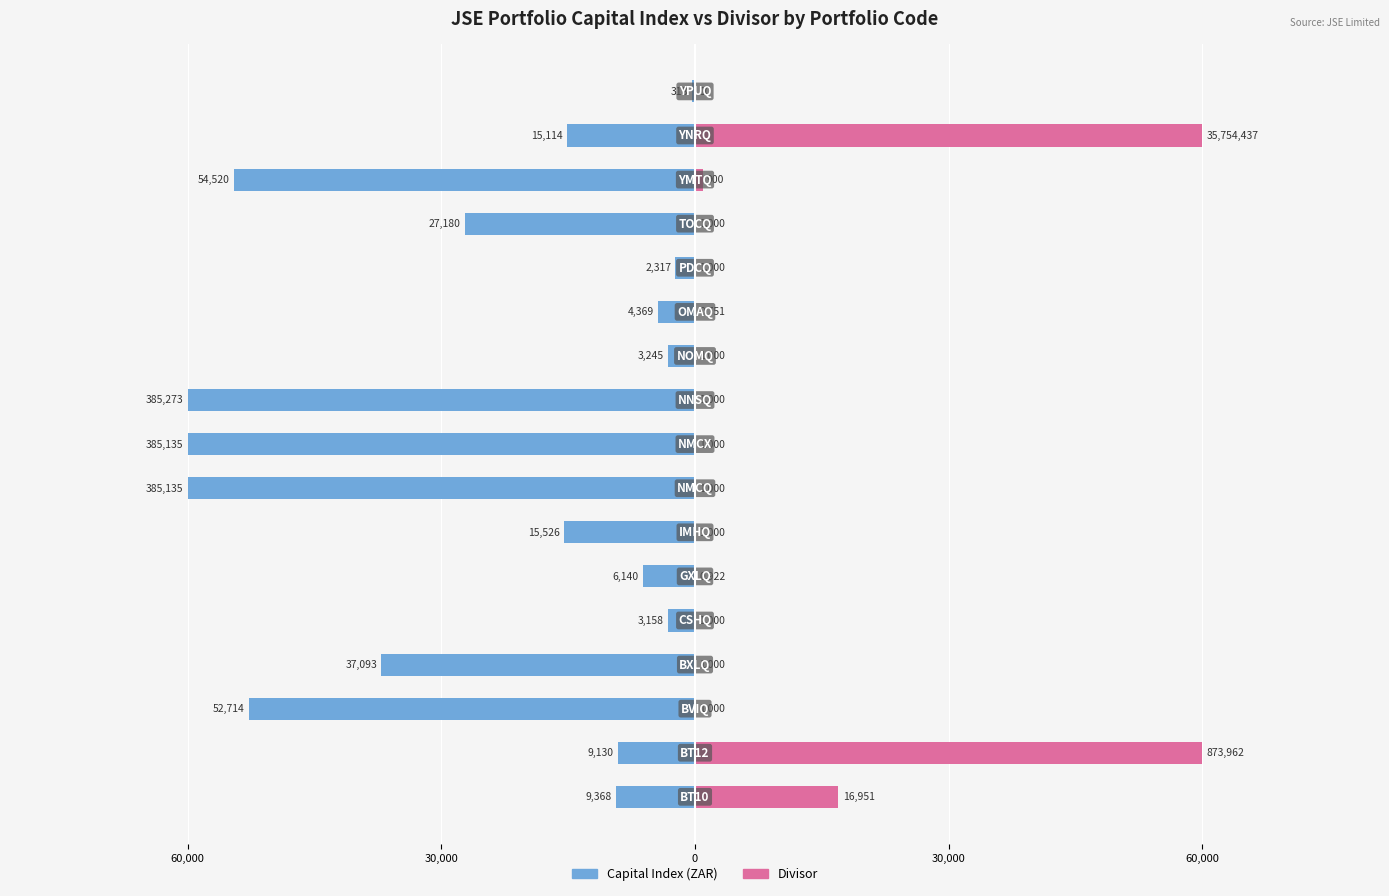

Which series has the largest range (max minus min)?

Divisor